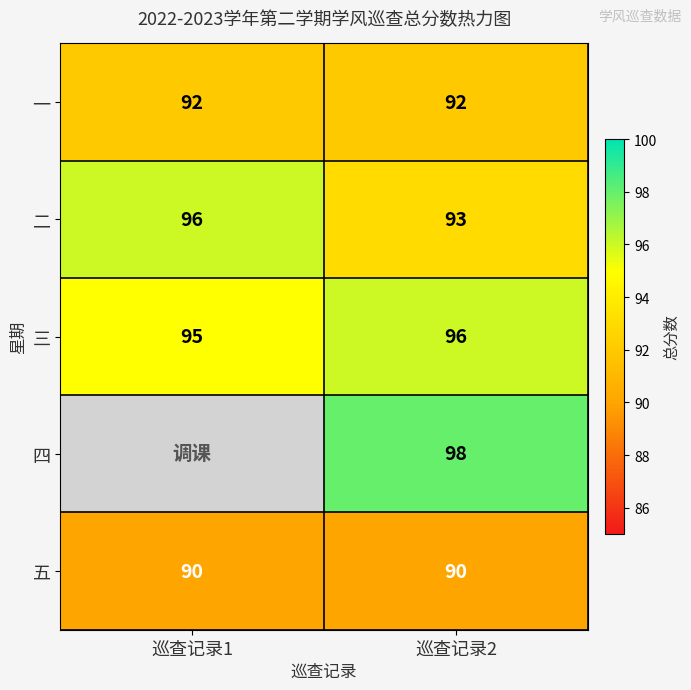

List the labels in order of 三 value, smallest first.

巡查记录1, 巡查记录2